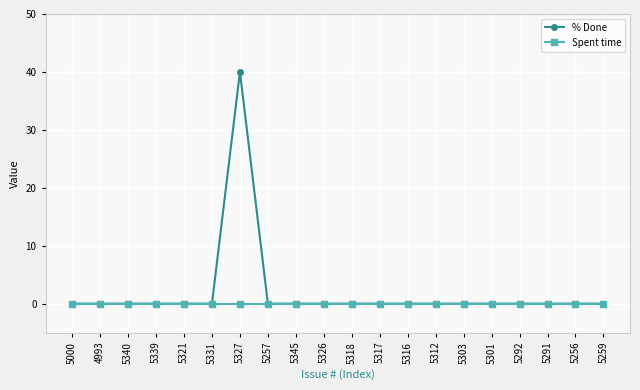

List the series in order of their peak value, lowest first.

Spent time, % Done